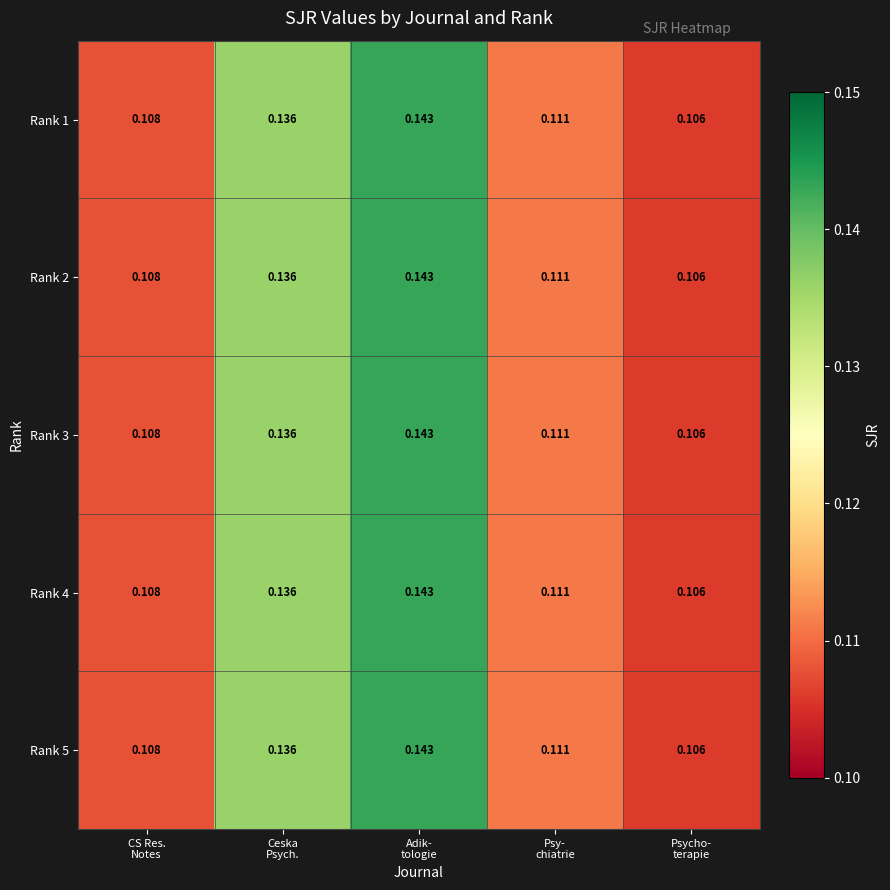

How many data points does each series have?

5